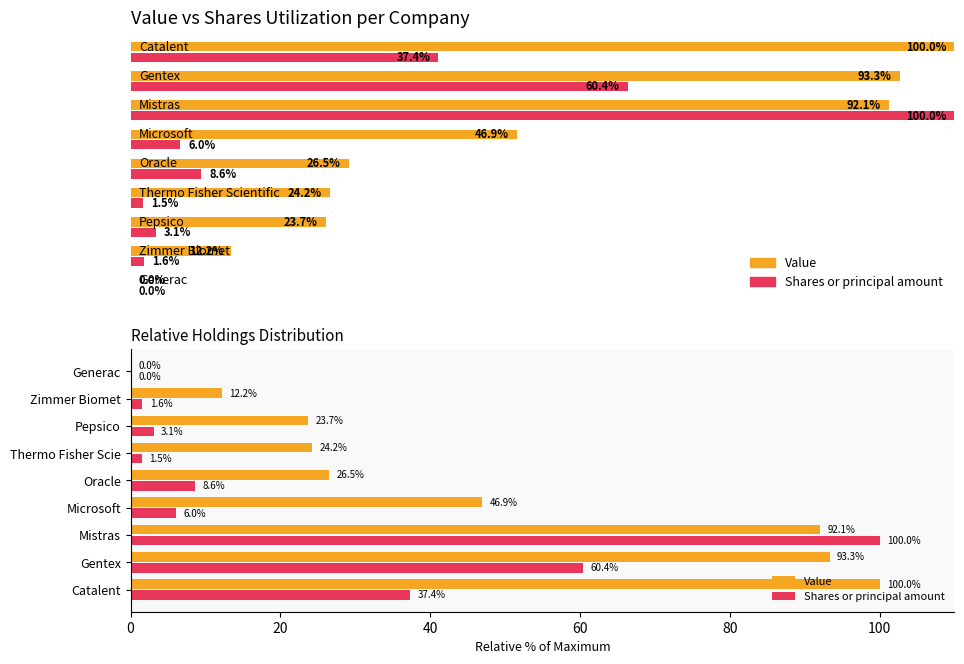

Between Microsoft and Generac, which is larger?

Microsoft